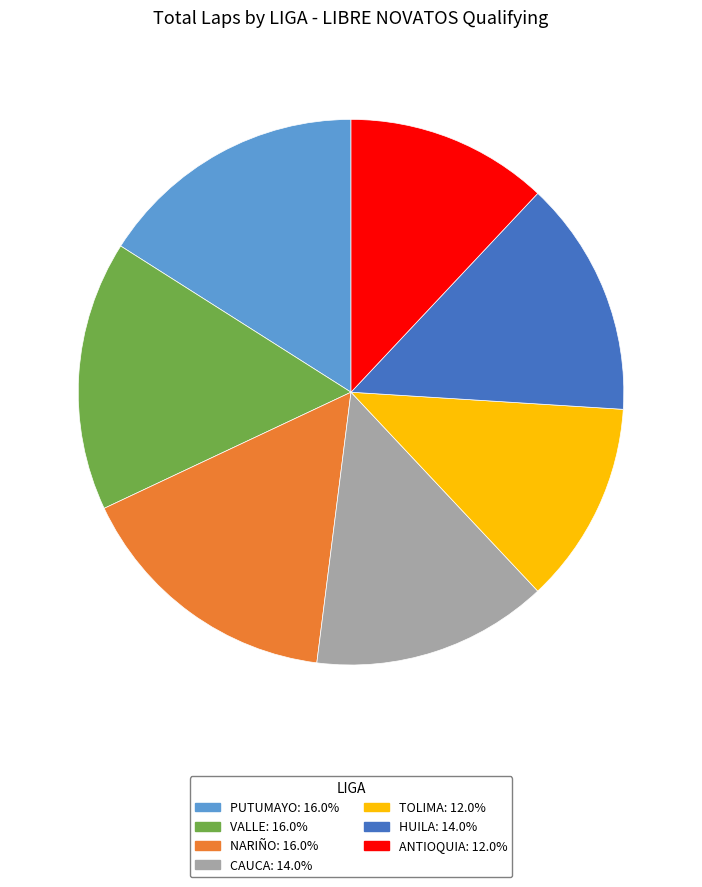

Is the sum of NARIÑO: 16.0% and VALLE: 16.0% greater than half?

No